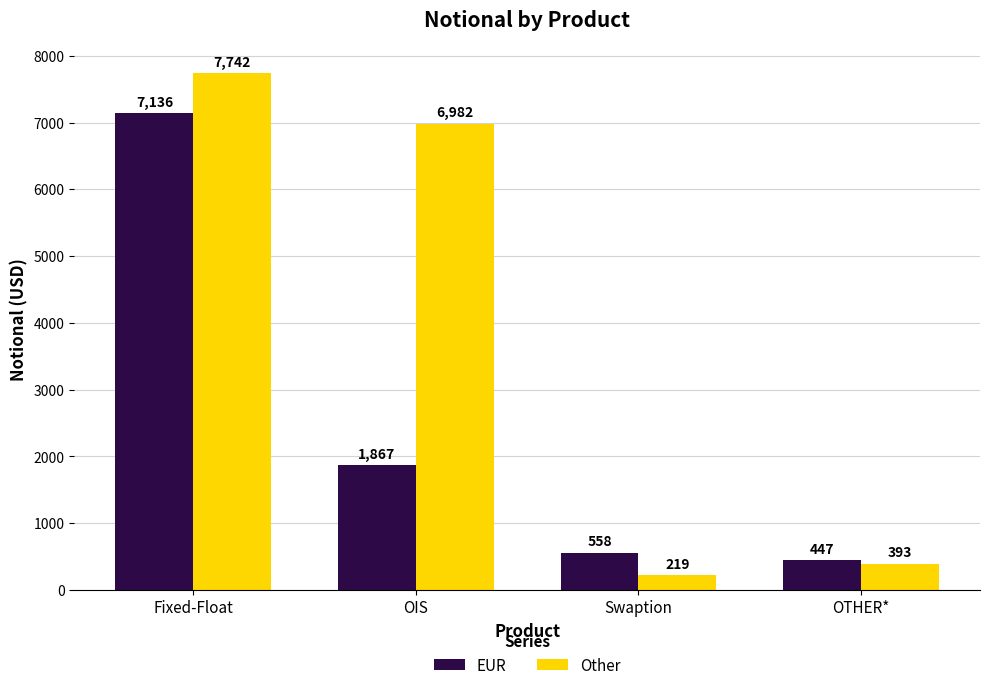

At how many categories does at least one series exceed 6479?

2